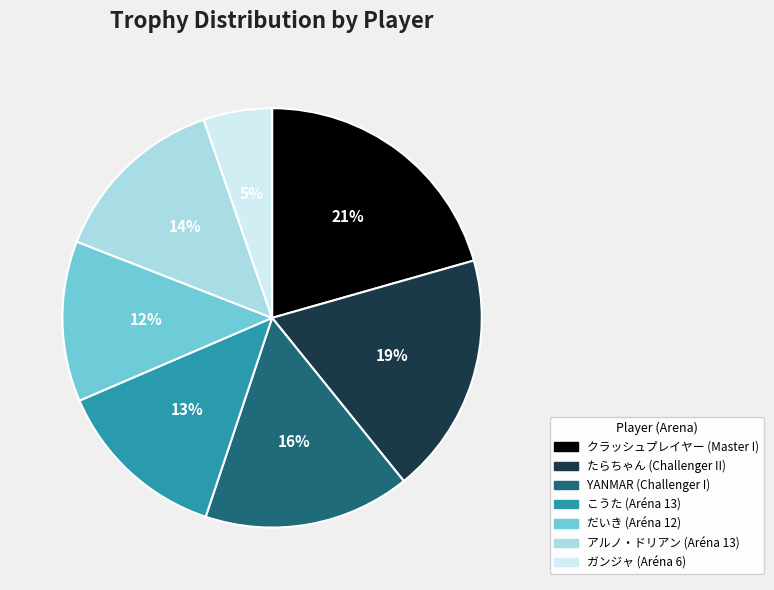

What is the smallest slice in the pie chart?

ガンジャ (Aréna 6)